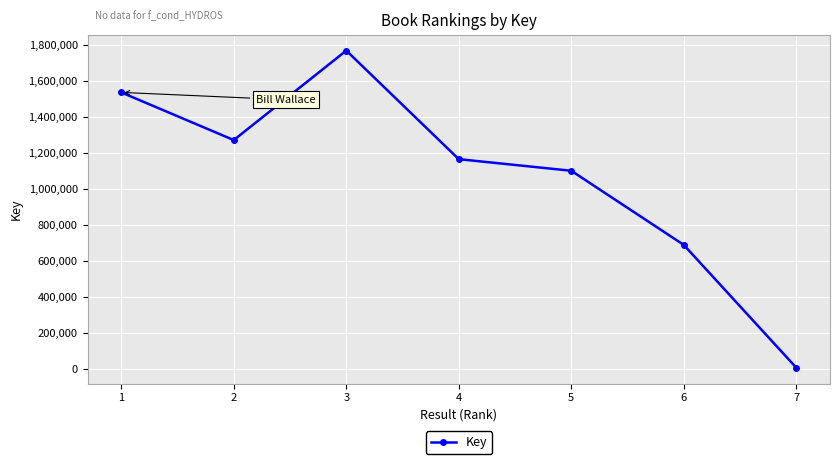

What is the value of the 1st point from the left?

1537037